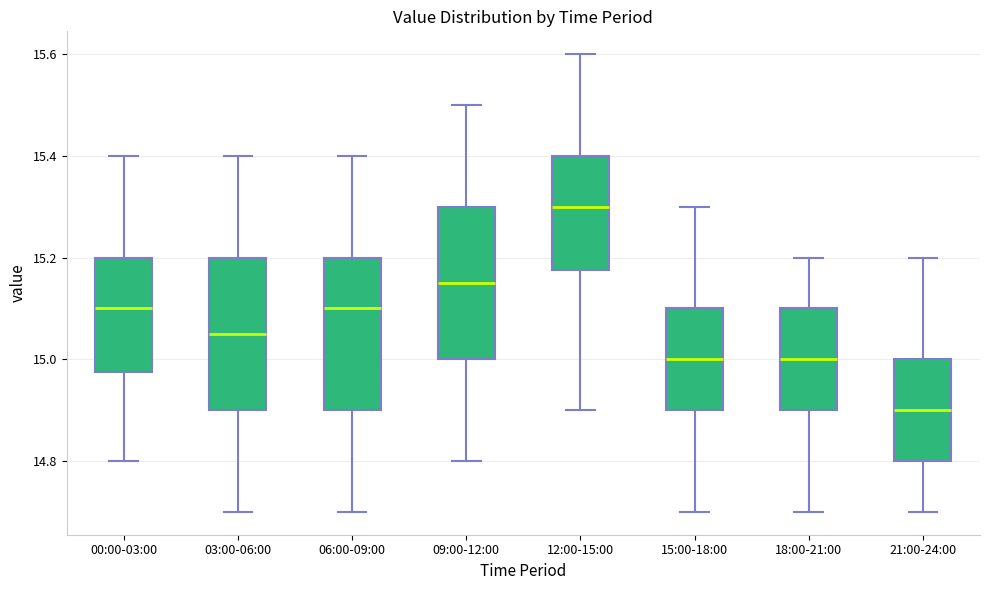

Reading left to right, read every box against the y-axis: the position of its median line, the range the box covers, and the ends of its whiskers. The values are not printed on the chart, so give them approximately, as read against the axis.

00:00-03:00: median 15.10, box 14.98 to 15.20, whiskers 14.80 to 15.40
03:00-06:00: median 15.06, box 14.90 to 15.20, whiskers 14.70 to 15.40
06:00-09:00: median 15.10, box 14.90 to 15.20, whiskers 14.70 to 15.40
09:00-12:00: median 15.16, box 15.00 to 15.30, whiskers 14.80 to 15.50
12:00-15:00: median 15.30, box 15.18 to 15.40, whiskers 14.90 to 15.60
15:00-18:00: median 15.00, box 14.90 to 15.10, whiskers 14.70 to 15.30
18:00-21:00: median 15.00, box 14.90 to 15.10, whiskers 14.70 to 15.20
21:00-24:00: median 14.90, box 14.80 to 15.00, whiskers 14.70 to 15.20